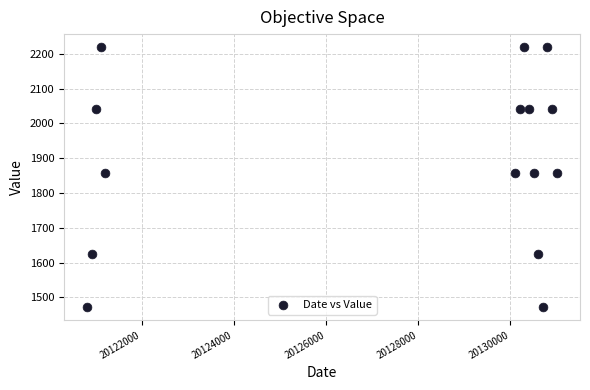

What is the range of Y values (max minus min)?

747